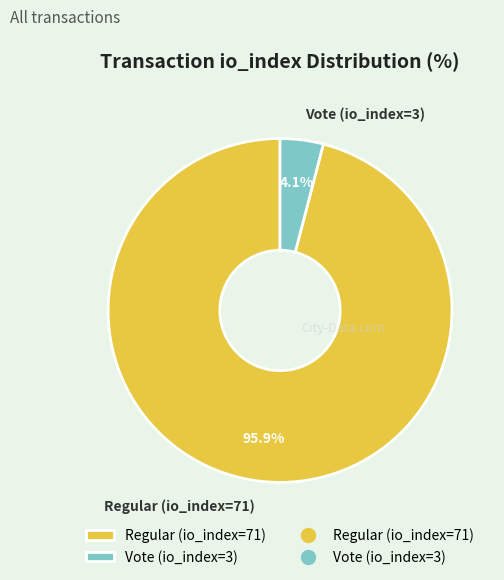

To the nearest percent, what percentage of the pie is Vote (io_index=3)?

4%